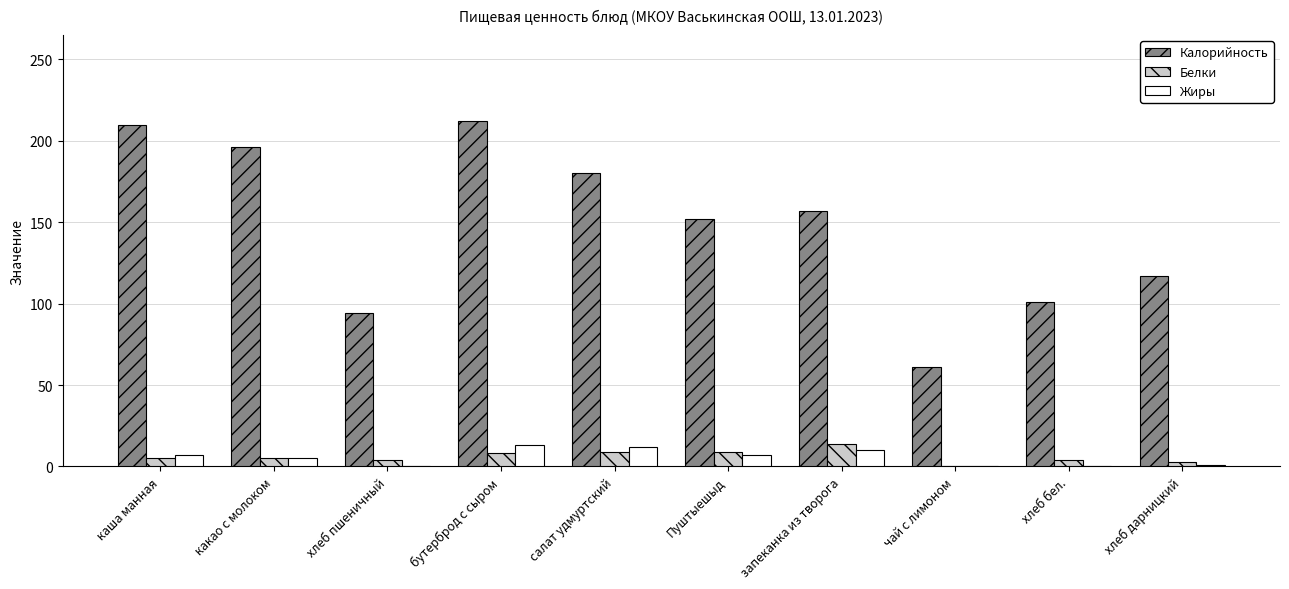

What is the total value across all series at чай с лимоном?

61